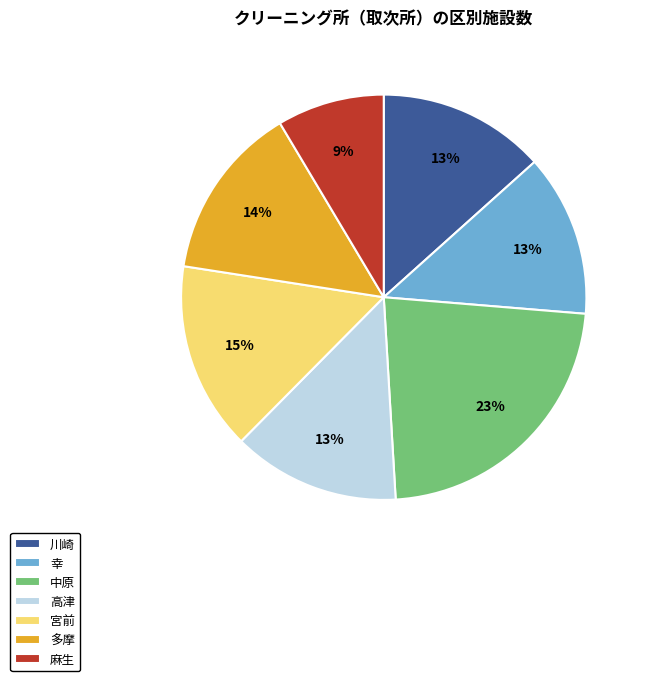

Which has a higher value, 高津 or 中原?

中原